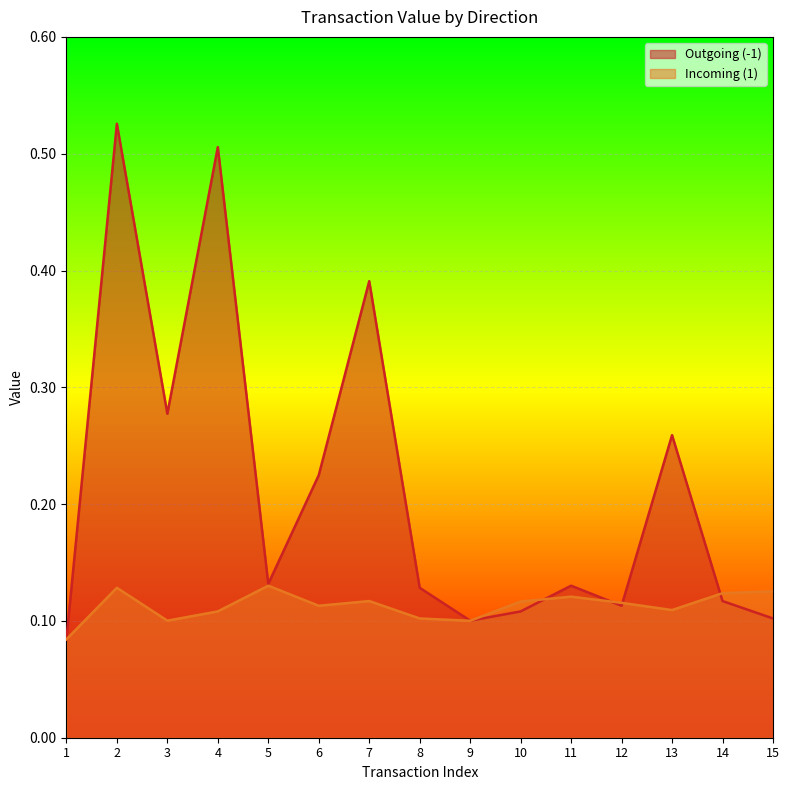

At which category does Outgoing (-1) reach its first local peak?

2